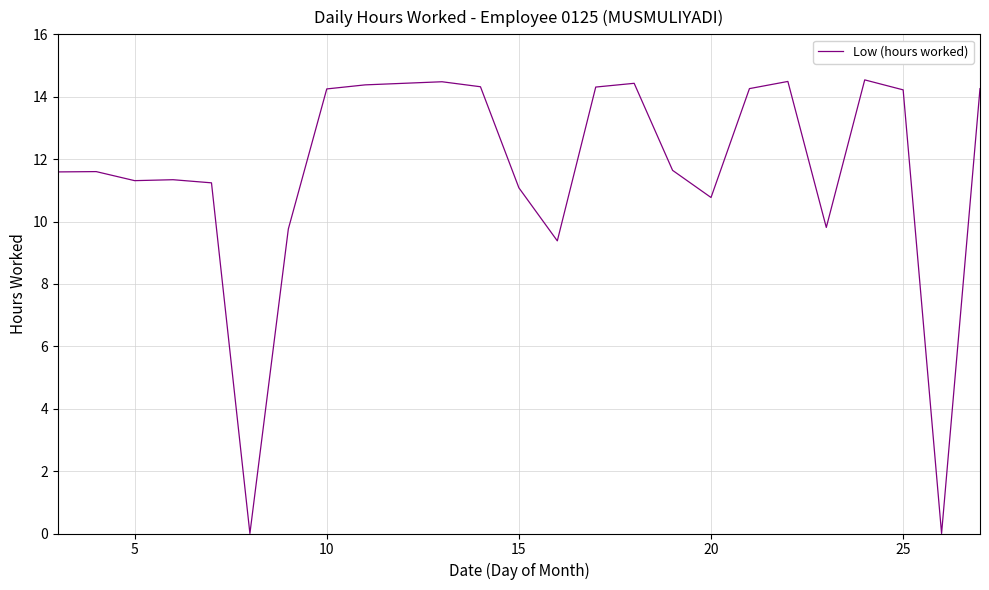

What is the average value?

11.7